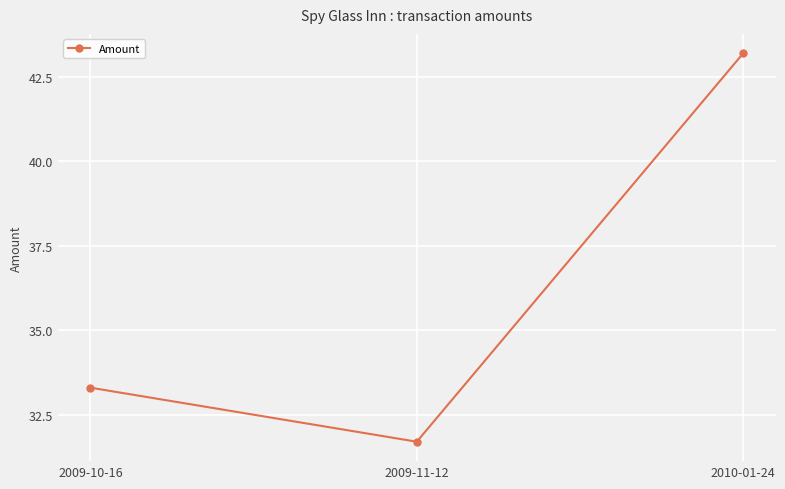

Which category has the highest value across all series?

2010-01-24